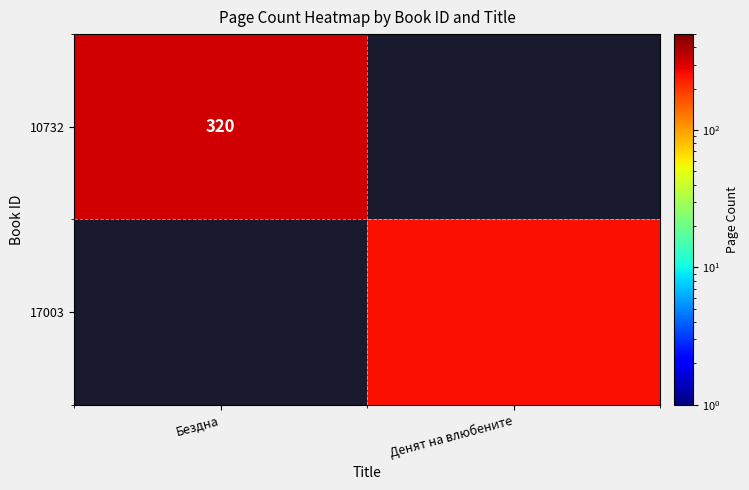

The 10732 series shows 170 at Бездна. True or false?

False